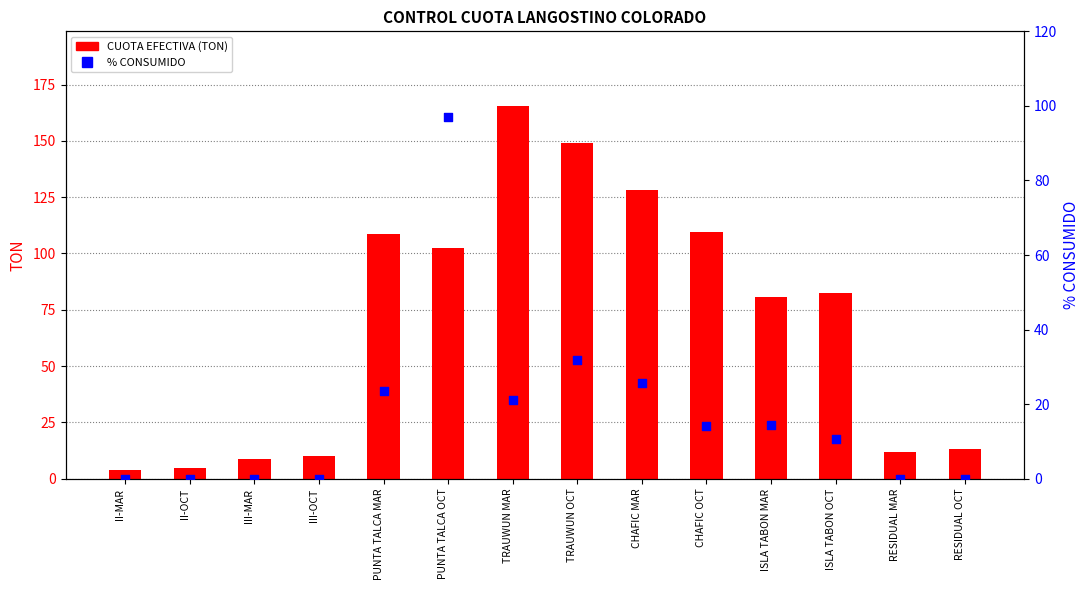

At which category is the sum across all series the highest?

PUNTA TALCA OCT